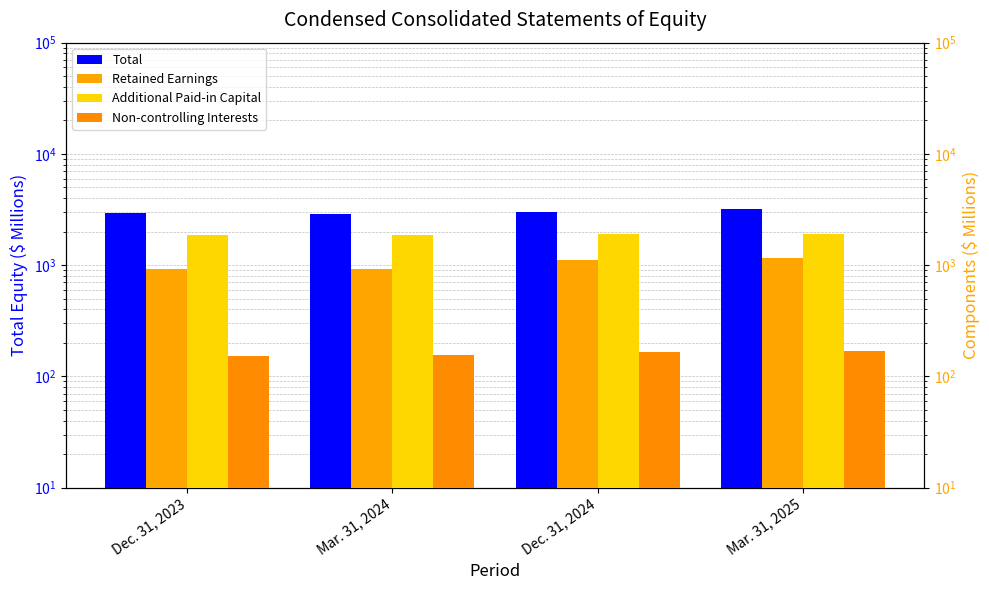

Is the value of Retained Earnings at Dec. 31, 2023 greater than the value of Non-controlling Interests at Mar. 31, 2025?

Yes